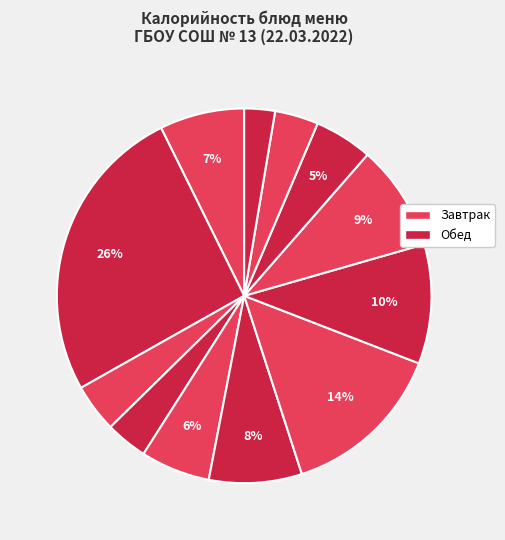

Count the number of slices in the pie.

12